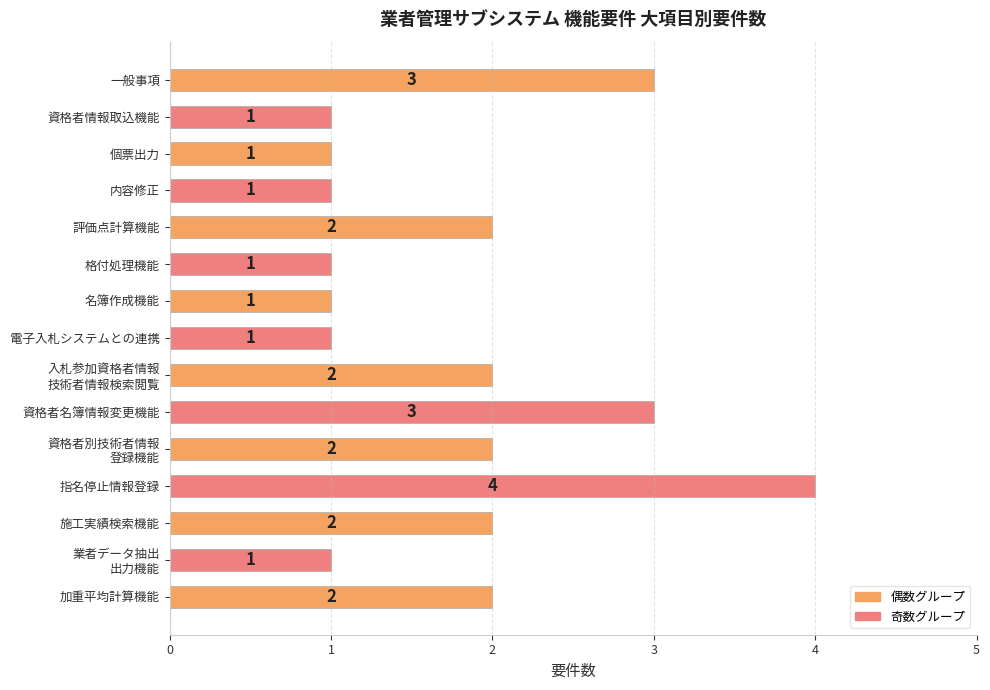

Does the chart contain stacked bars?

No